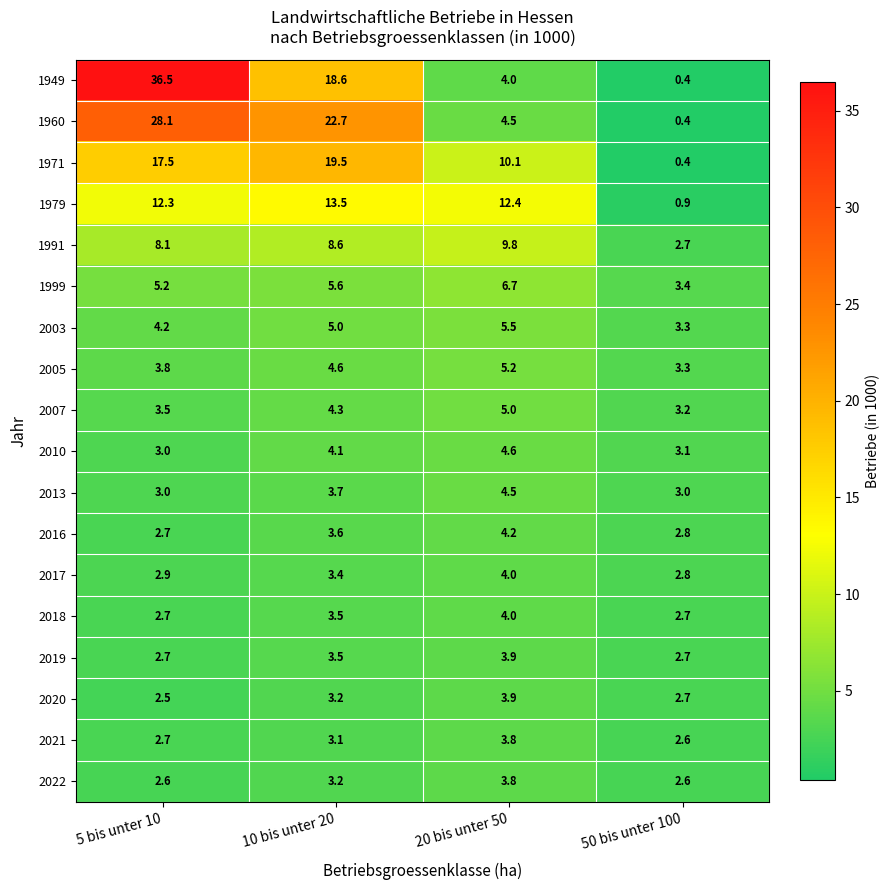

What is the sum of all 2013 values?

14.2